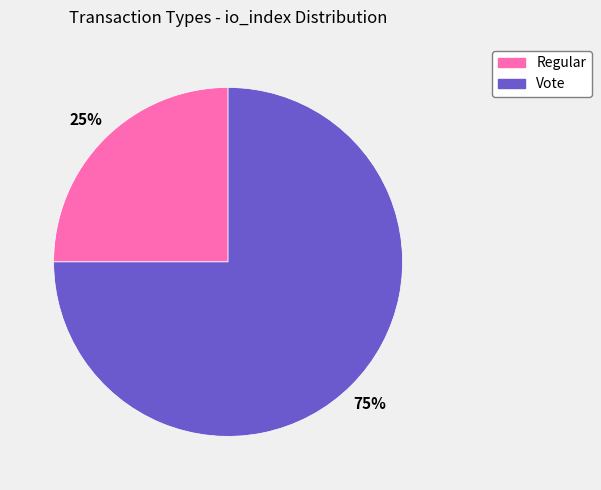

What is the majority slice?

Vote